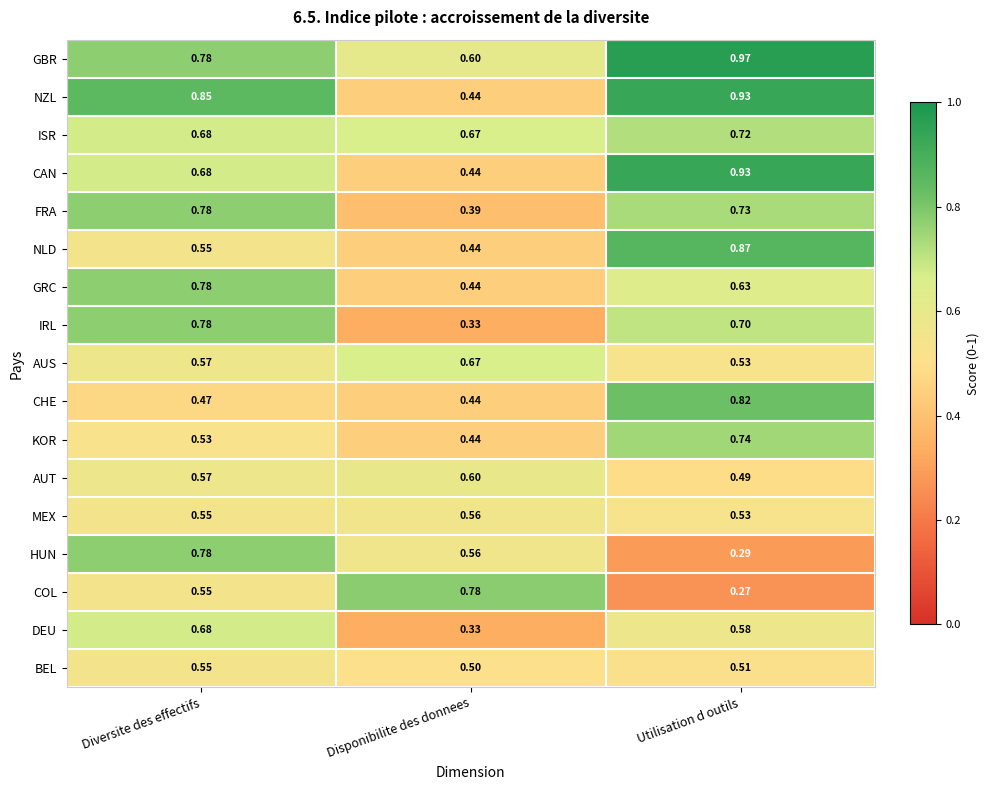

Between Diversite des effectifs and Utilisation d outils, which series saw the biggest shift?

HUN